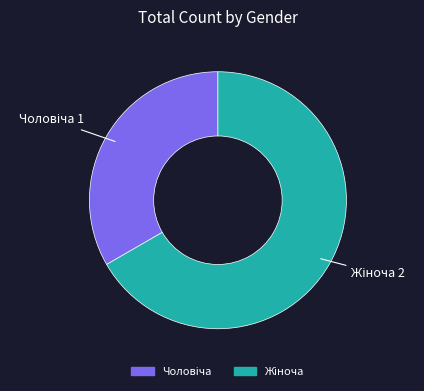

Does any single category account for the majority?

Yes